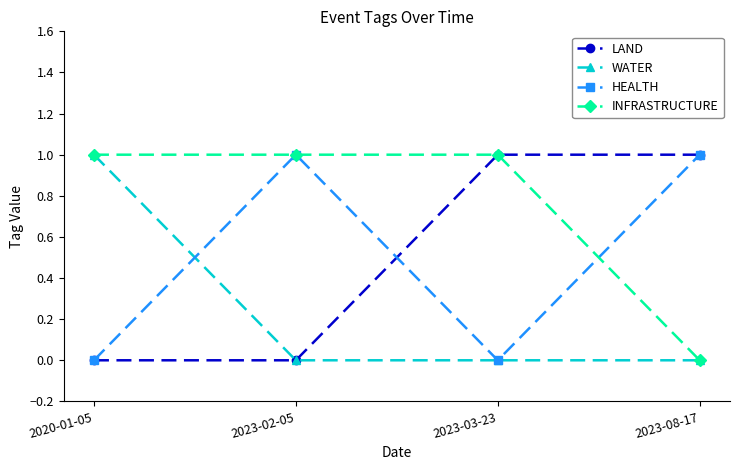

How many series are shown in this chart?

4